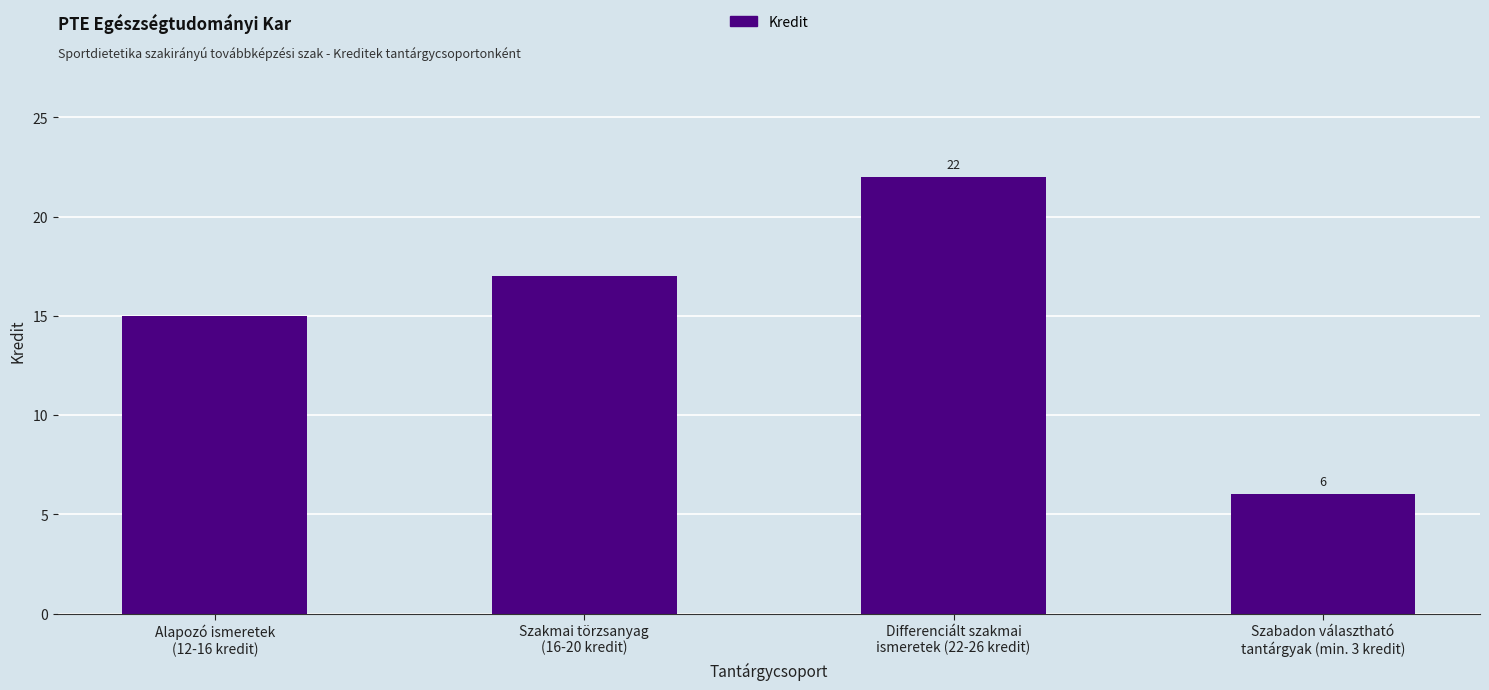

What is the ratio of the value at Alapozó ismeretek
(12-16 kredit) to the value at Szabadon választható
tantárgyak (min. 3 kredit)?

2.5